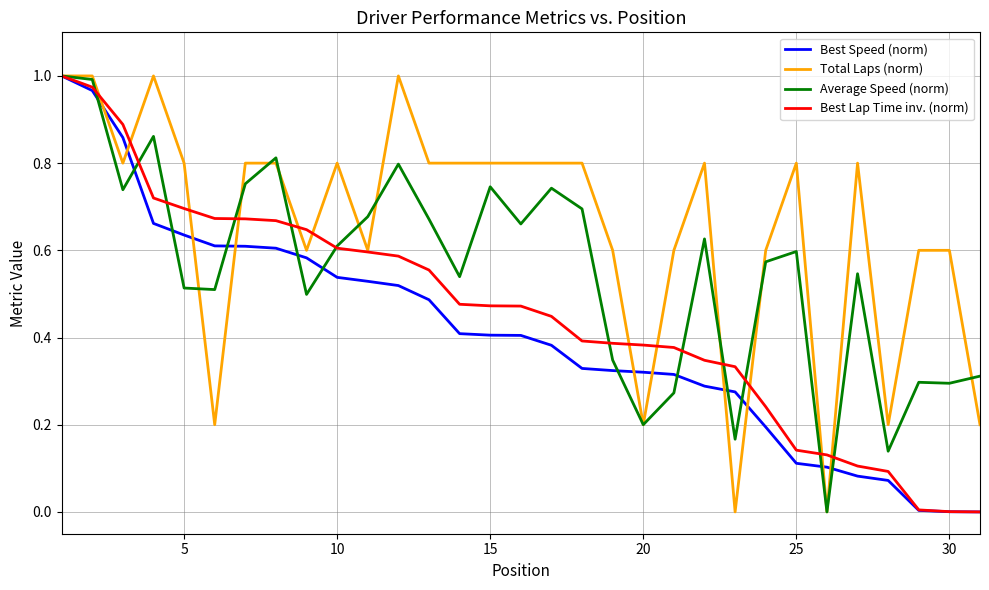

Rank the series by their average value, from lowest to highest.

Best Speed (norm), Best Lap Time inv. (norm), Average Speed (norm), Total Laps (norm)